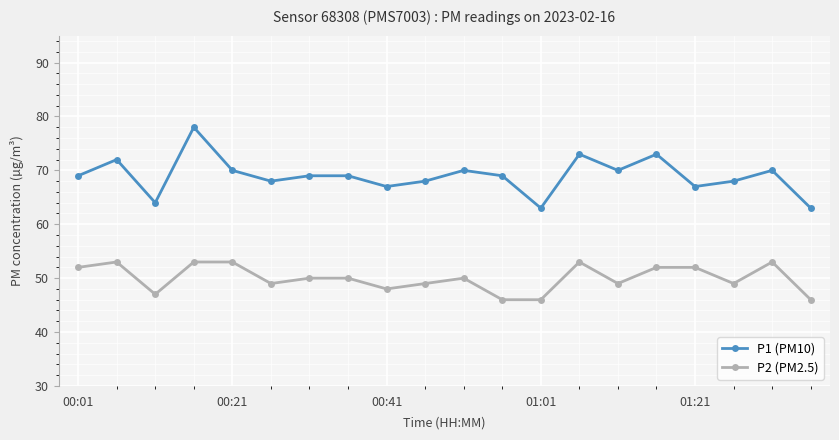

What is the minimum value for P2 (PM2.5)?

46